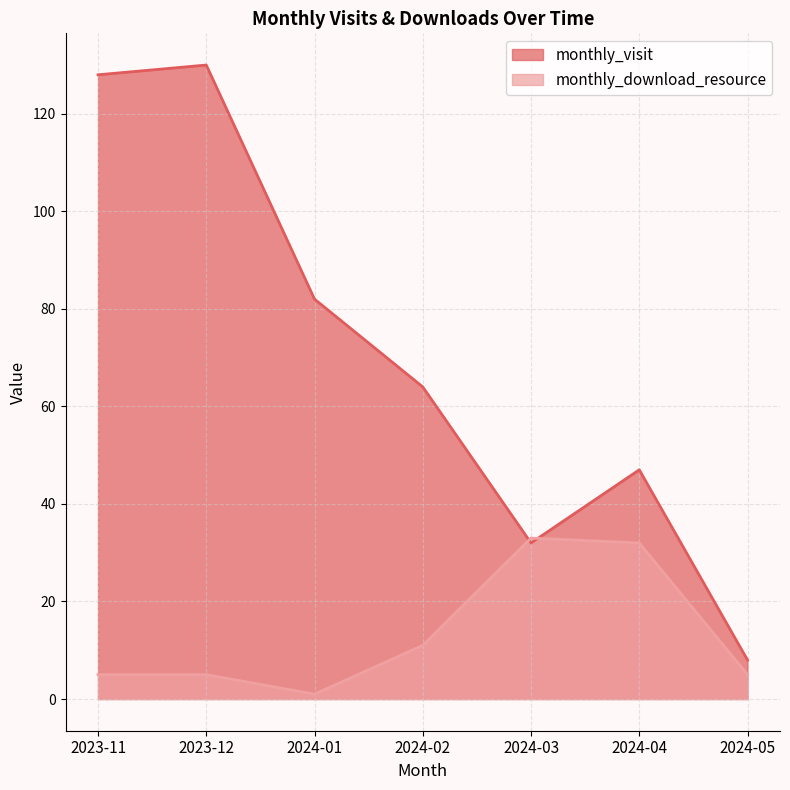

Where is the first local minimum for monthly_download_resource?

2024-01